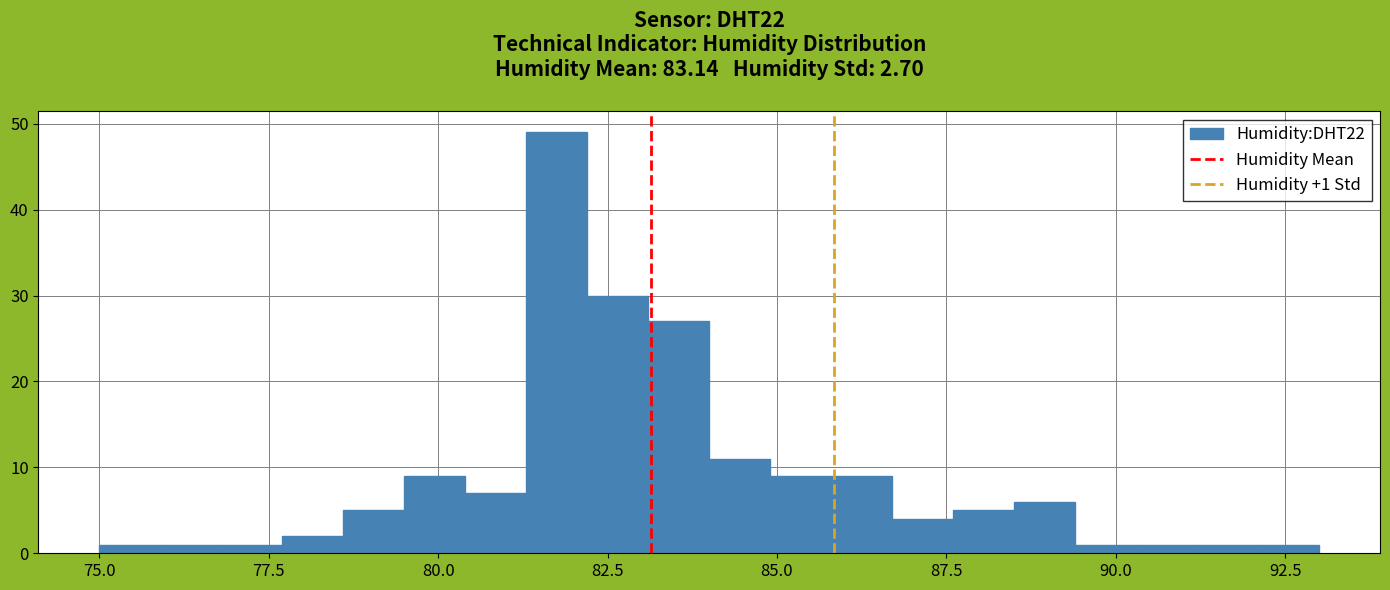

Read against the x-axis, roughly where is the centre of the tallest bar?

82.0